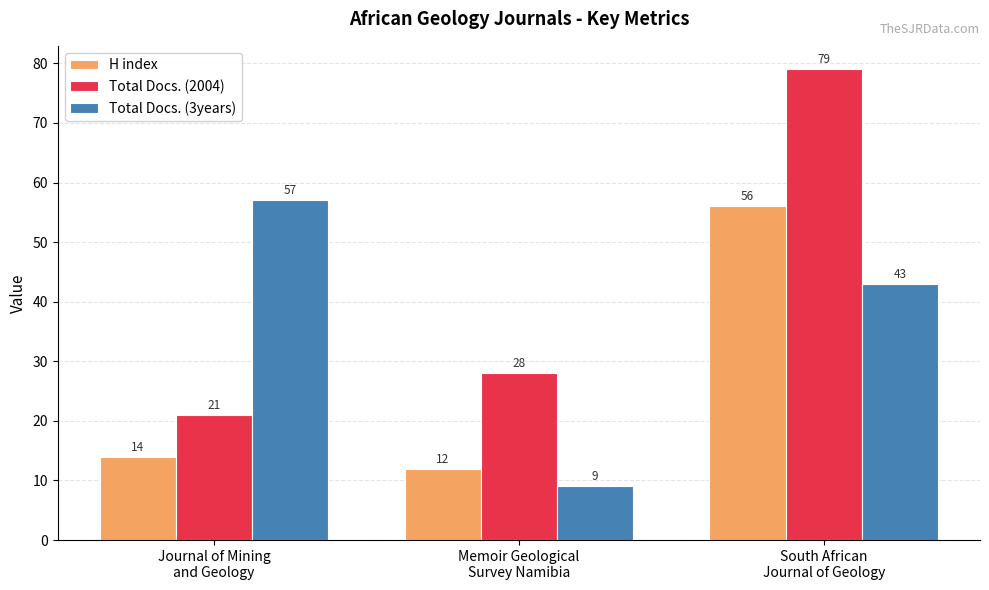

True or false: H index has a value of 6 at Journal of Mining
and Geology.

False